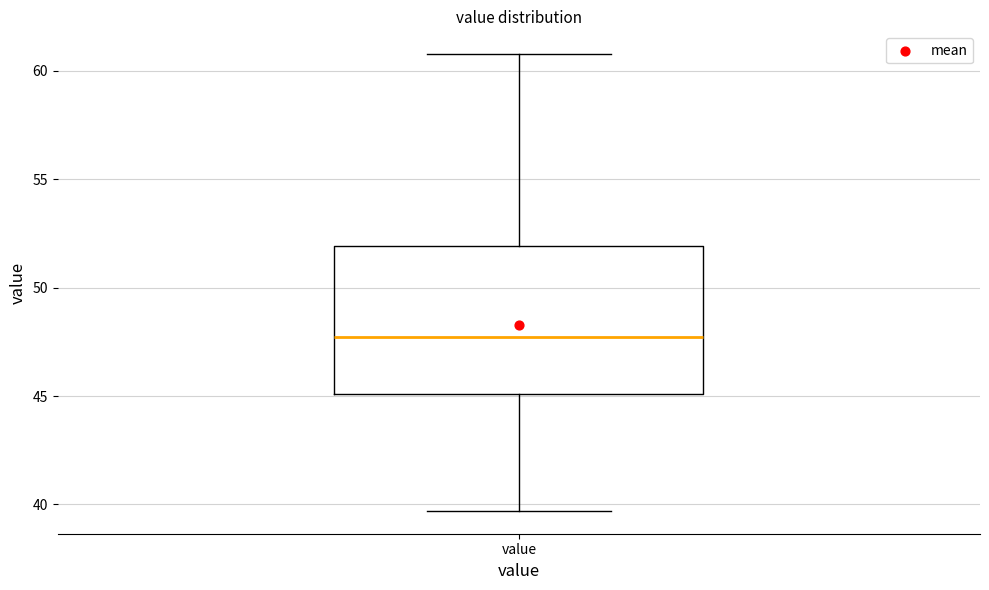

Read this box plot against the y-axis: the position of the median line, the range covered by the box, and the ends of both whiskers. The values are not printed on the chart, so give them approximately, as read against the axis.

median 47.5, box 45.0 to 52.0, whiskers 39.5 to 61.0